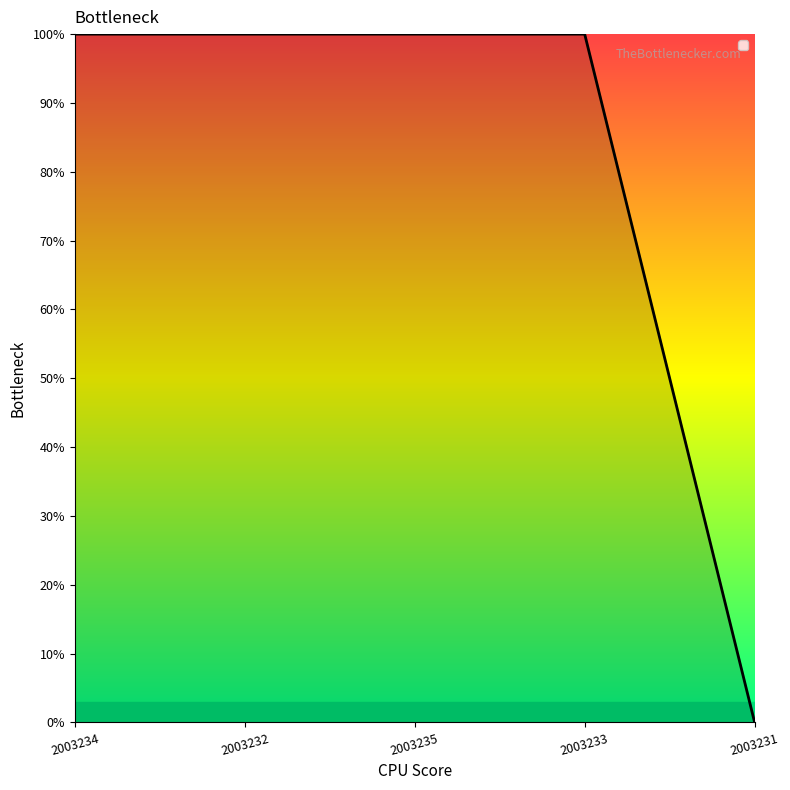

Rank the categories by value from lowest to highest.

2003231, 2003234, 2003232, 2003235, 2003233